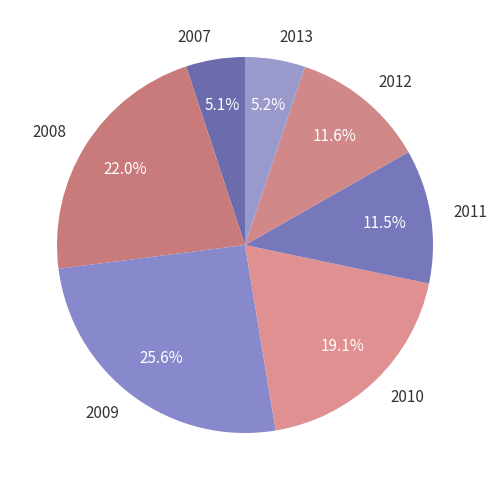

How many segments does this pie chart have?

7